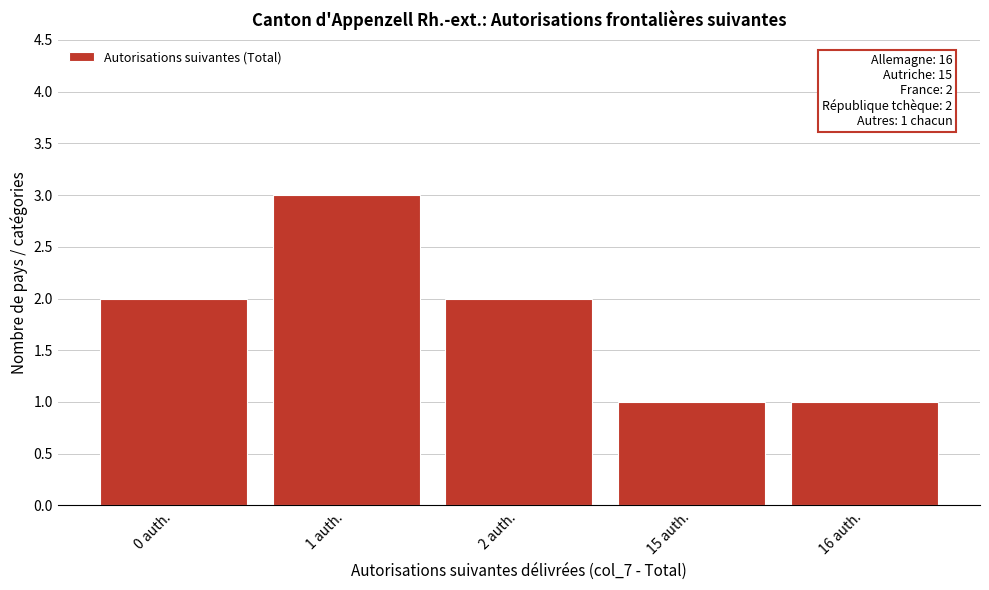

Reading left to right, what are all the values shown in this chart?

0 auth.=2	1 auth.=3	2 auth.=2	15 auth.=1	16 auth.=1